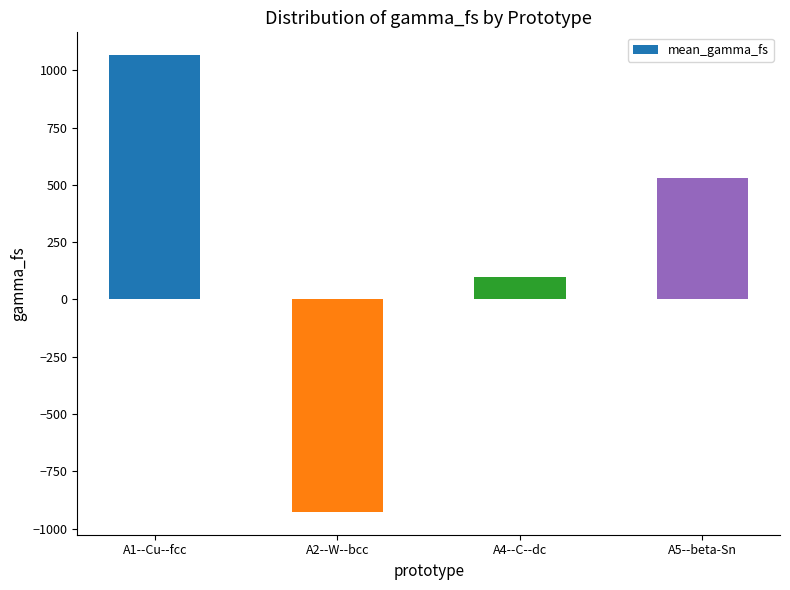

At which label is the value closest to 69?

A4--C--dc